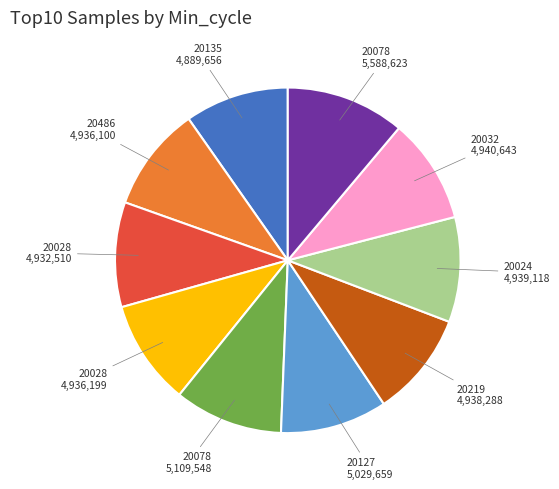

Is there a majority slice in this chart?

No